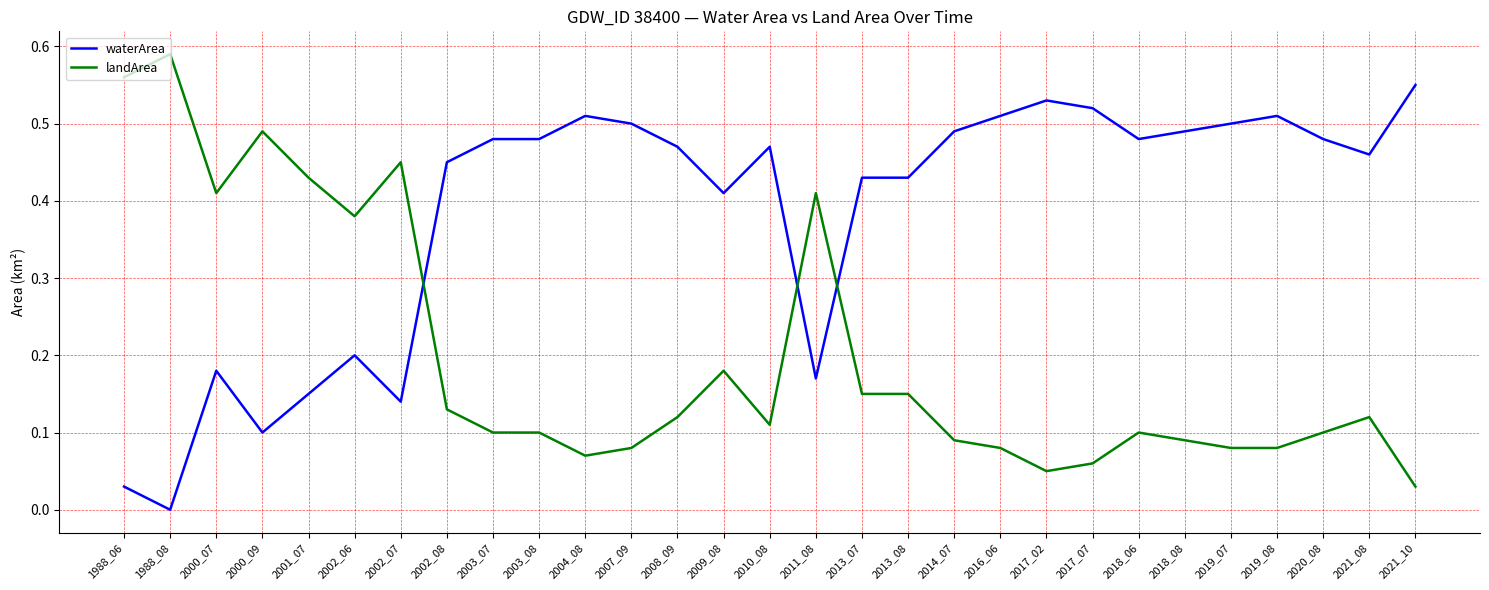

Where is landArea nearest to the value 0?

2021_10